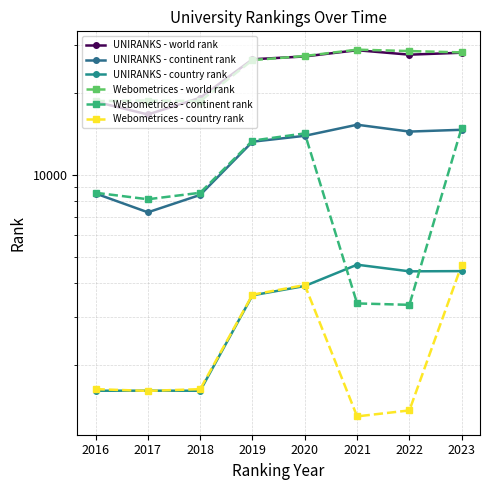

What is the total value across all series at 2017?

54073